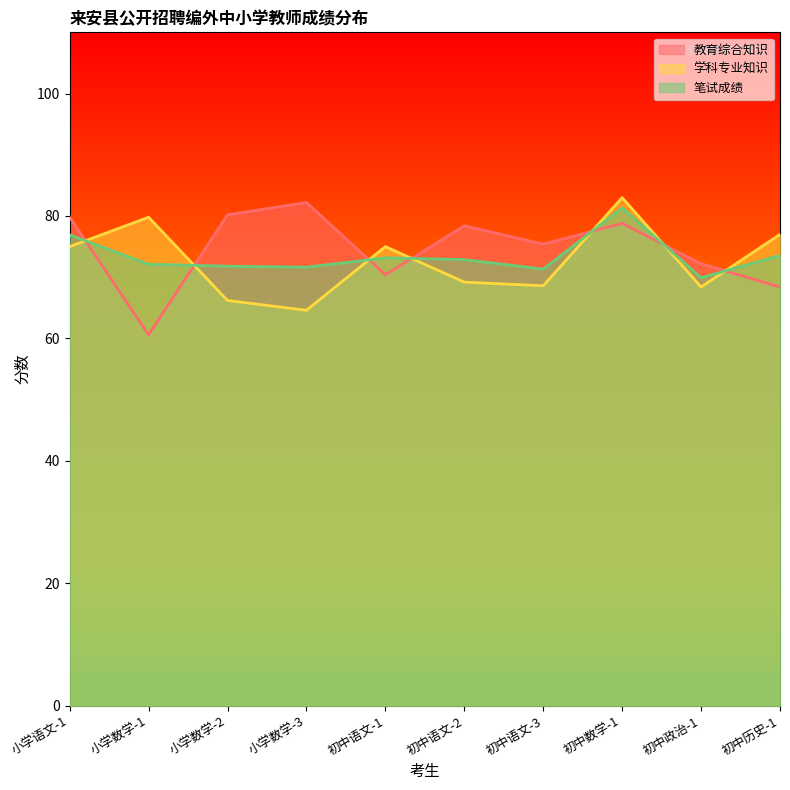

What is the average value of the 学科专业知识 series?

72.7